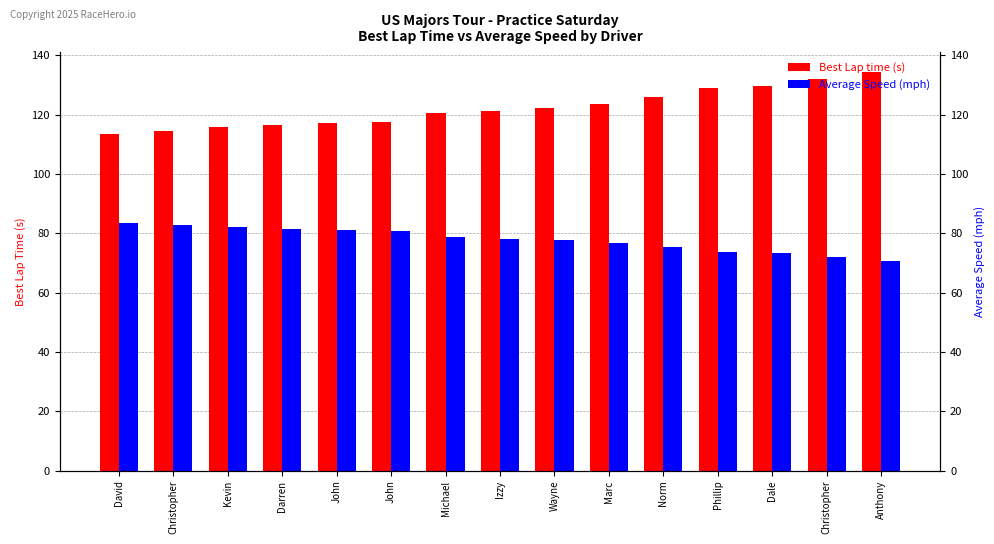

Is the value of Average Speed at Christopher greater than the value of Best Lap time at Christopher?

No